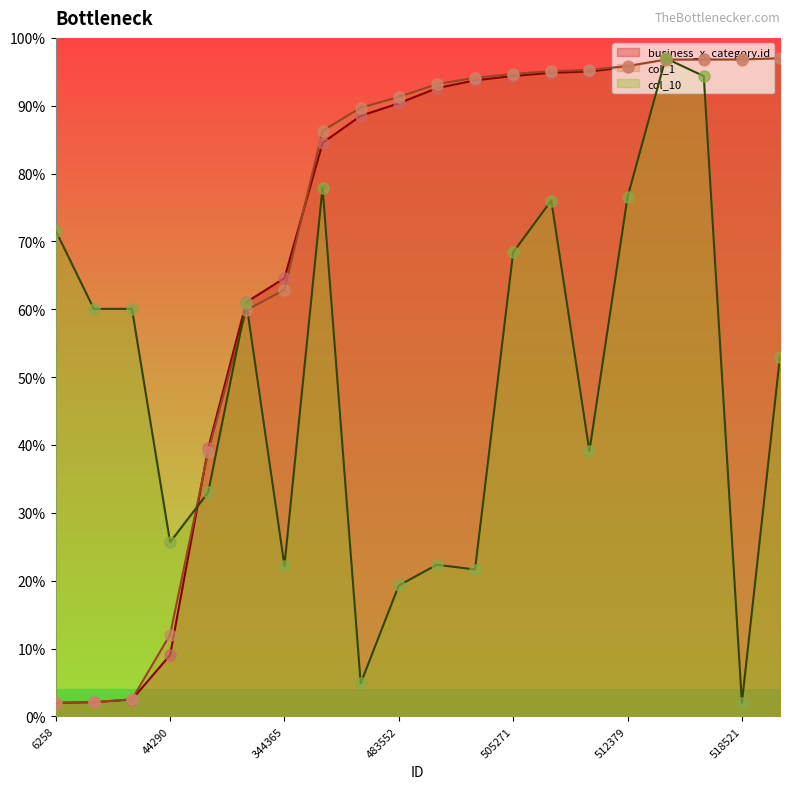

Which series has the largest range (max minus min)?

business_x_category.id